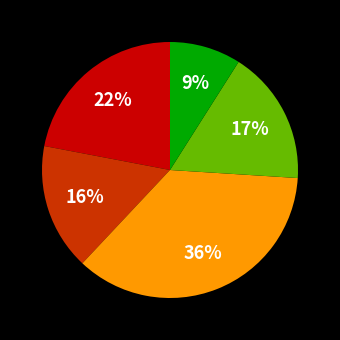

How many slices are in this pie chart?

5